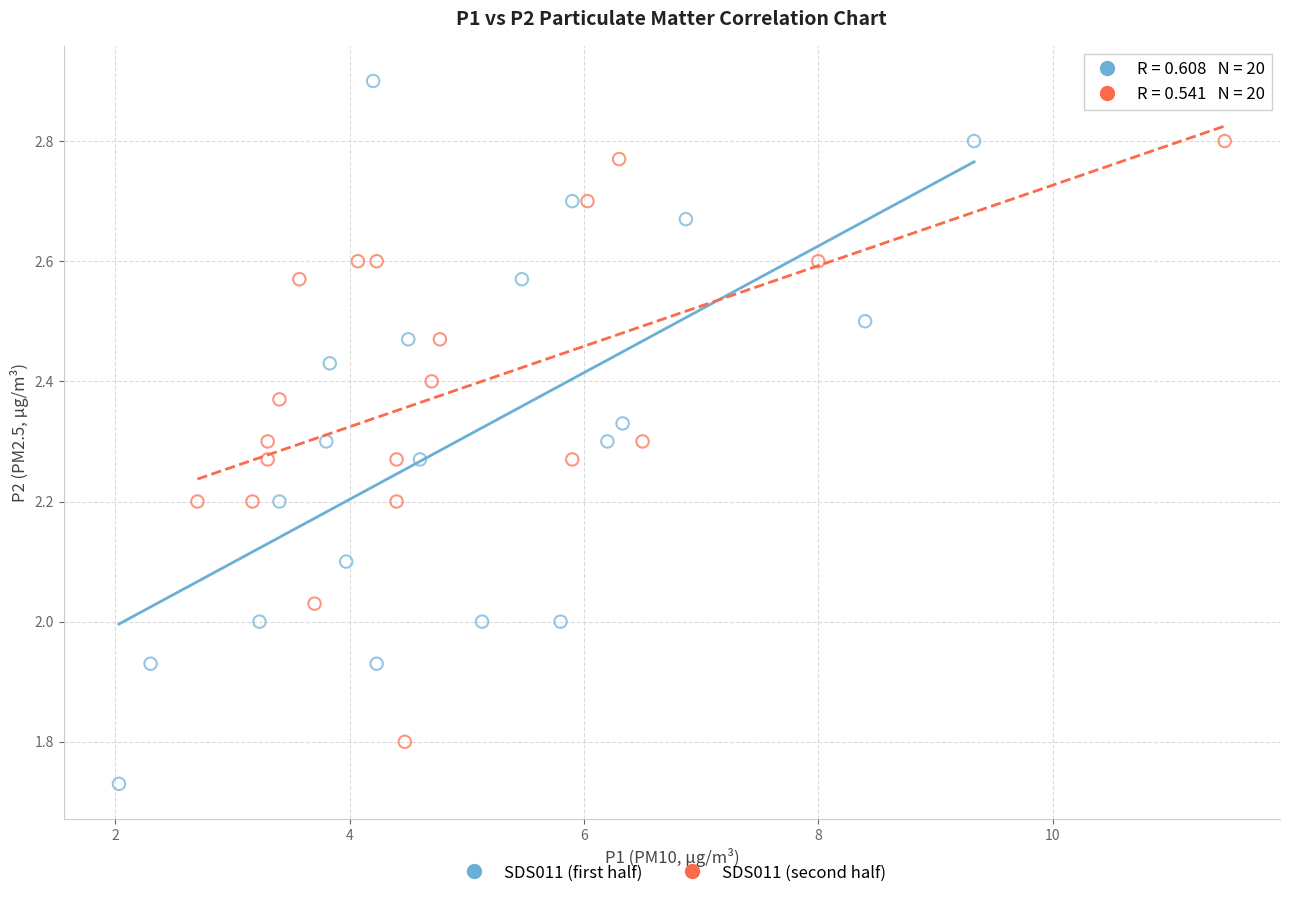

Which series contains the lowest Y value?

SDS011 (first half)